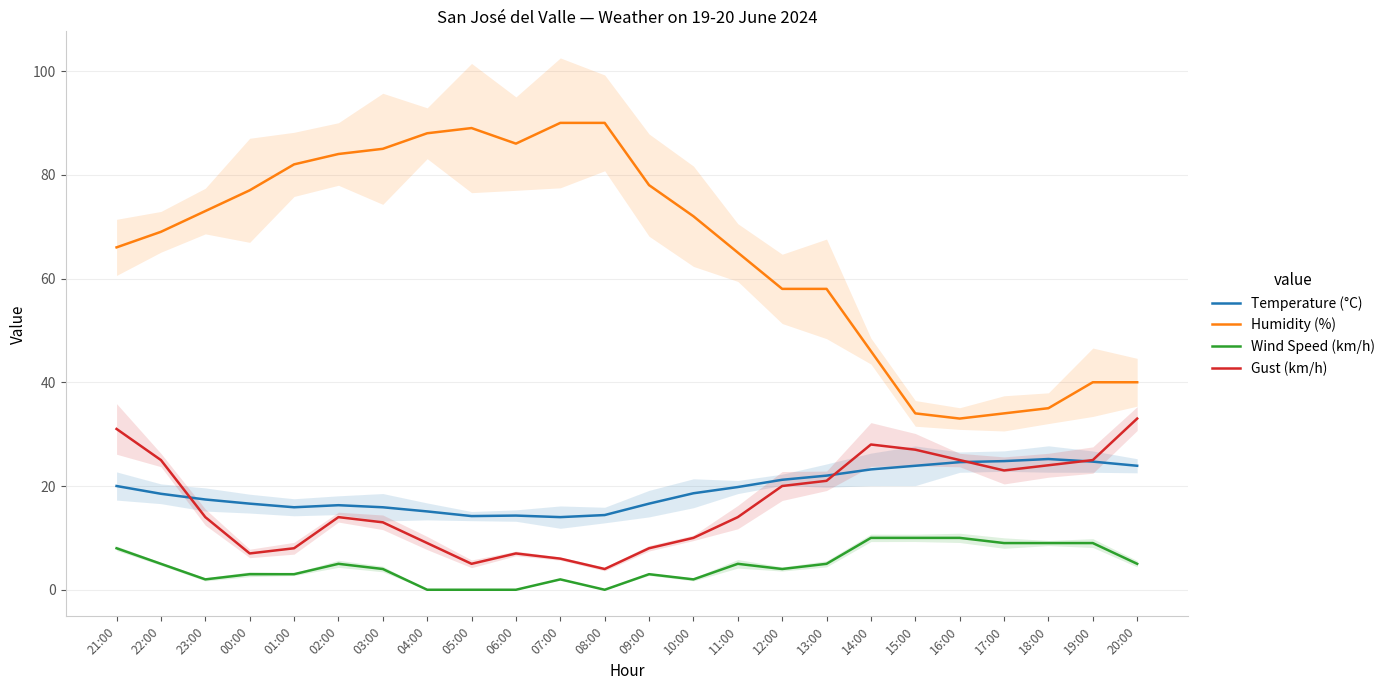

What is the sum of the Humidity (%) values at 16:00 and 09:00?

111.0